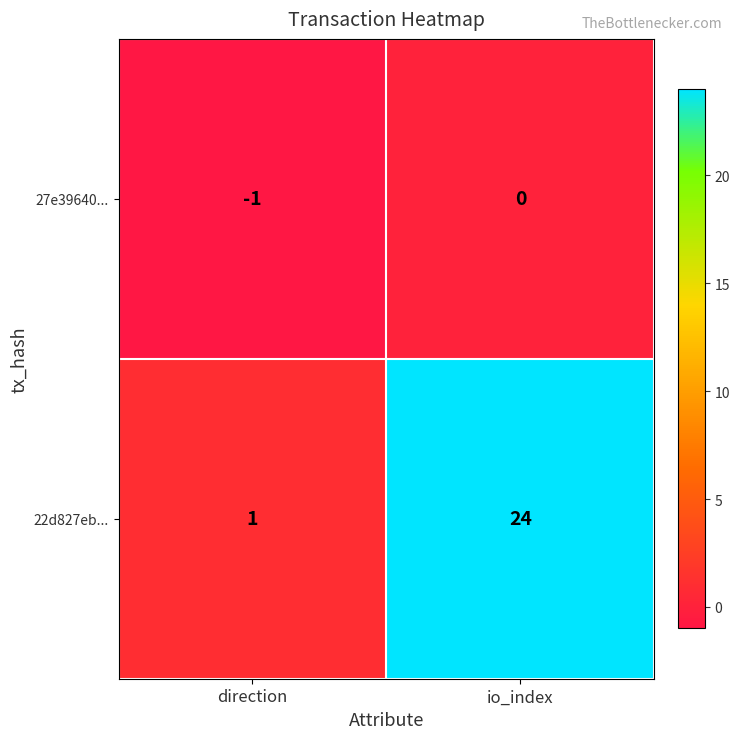

Where is 22d827eb... nearest to the value 12?

direction